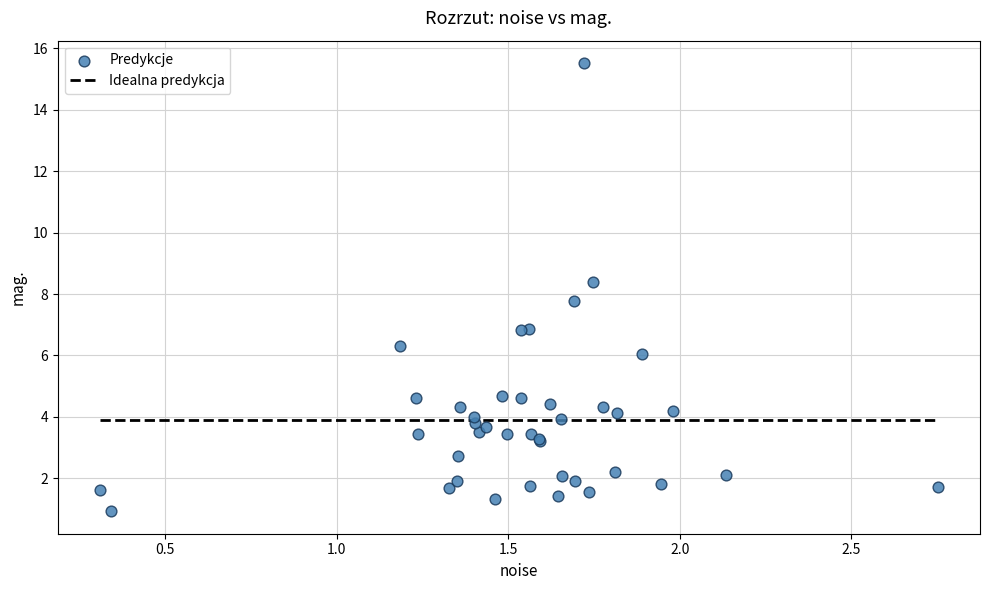

What Y value in the scatter plot is closest to 8?

7.8